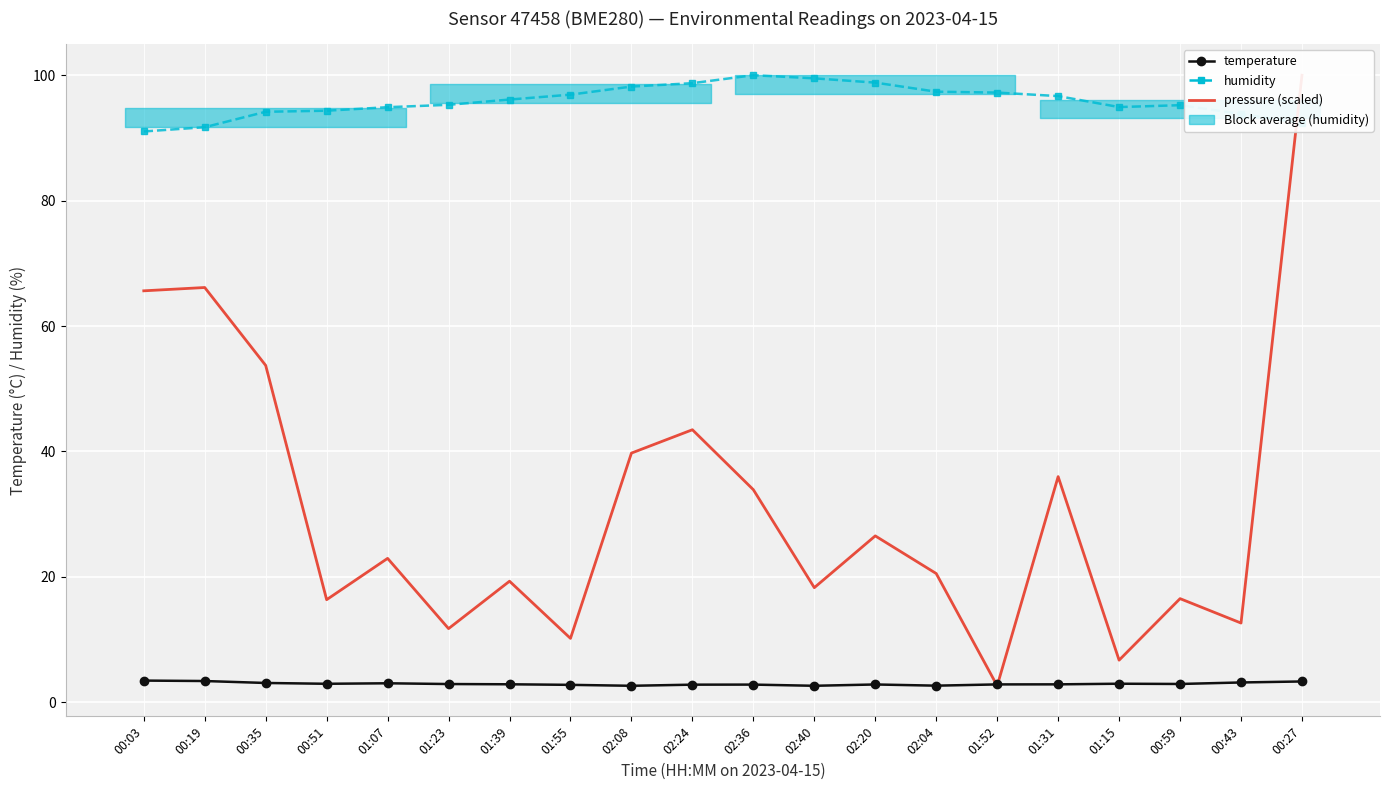

True or false: pressure (scaled) has a value of 7.7 at 01:39.

False